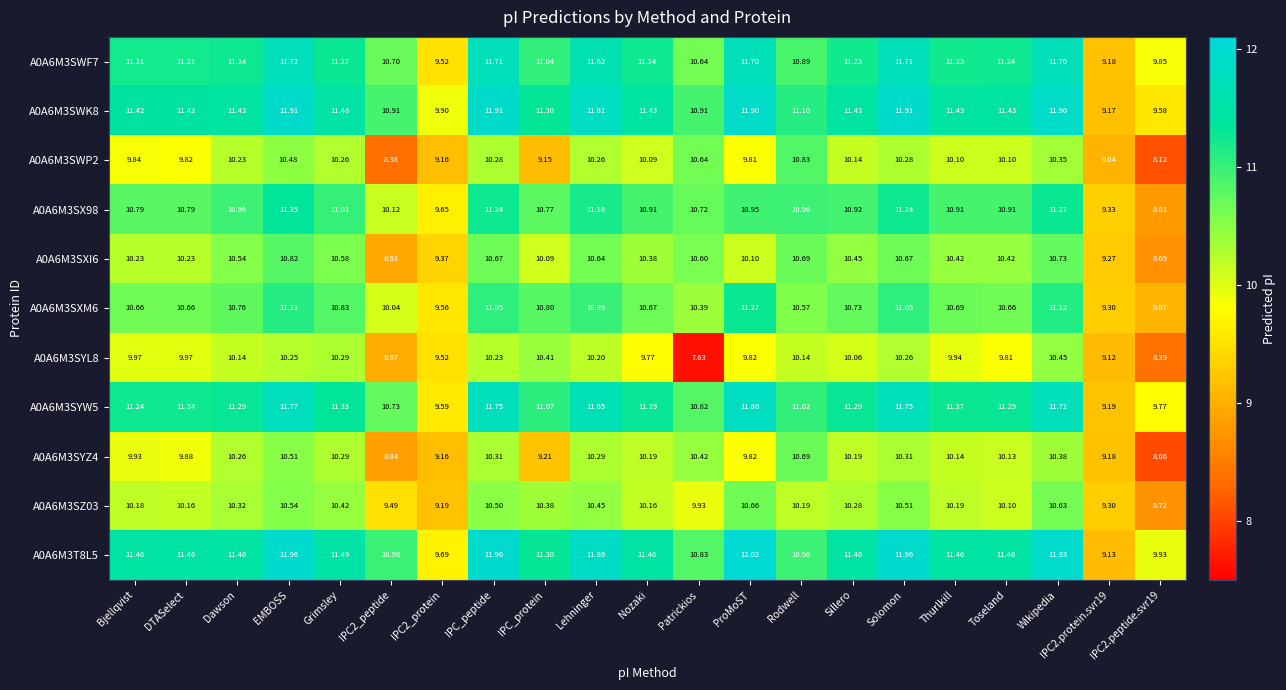

At which category is the sum across all series the highest?

EMBOSS